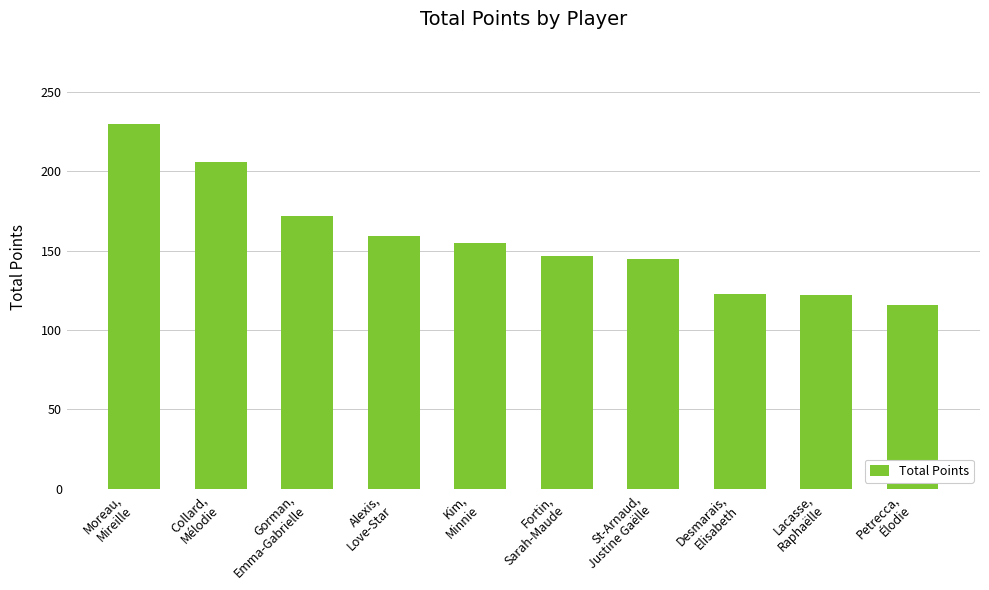

What is the greatest value displayed?

230